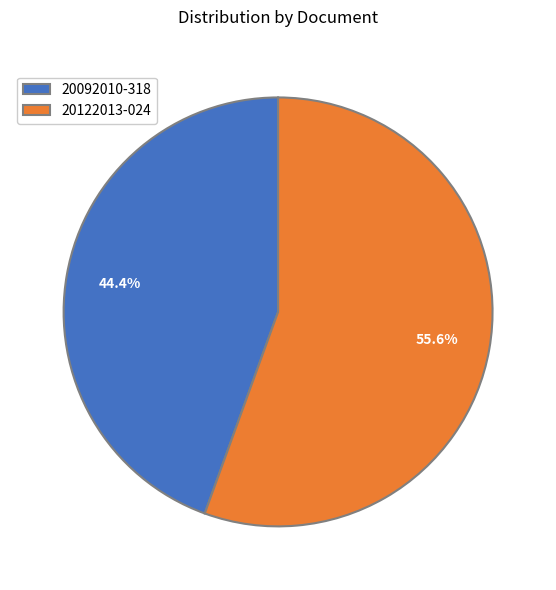

How many segments does this pie chart have?

2